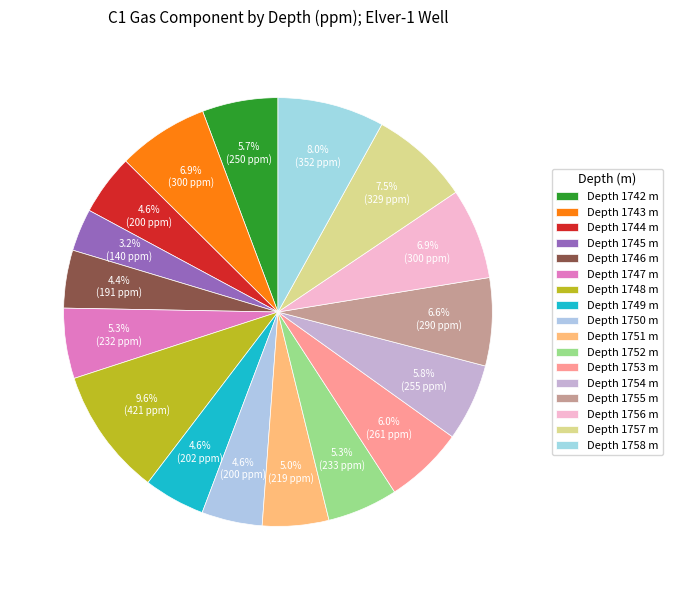

Count the number of slices in the pie.

17